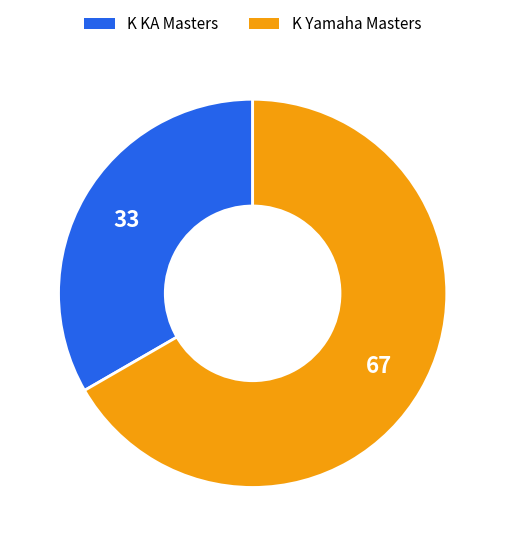

Which slice is the largest?

K Yamaha Masters